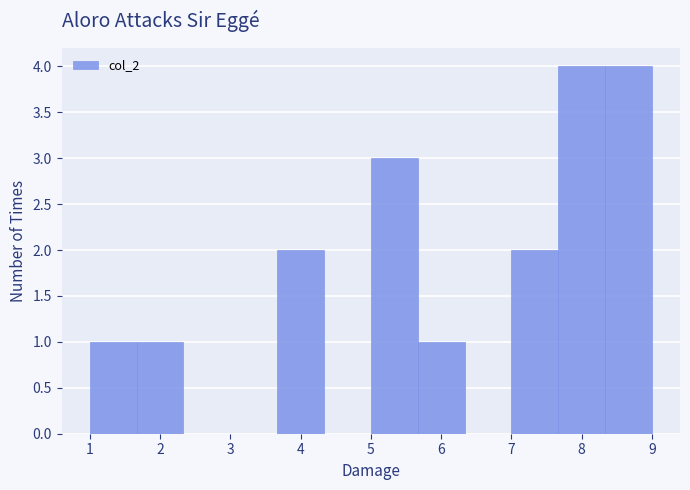

How tall is the bar that spans 7.7 to 8.3 on the x-axis? Neither the bar edges nor the heights are printed on the chart, so give them approximately, as read against the axes.

4